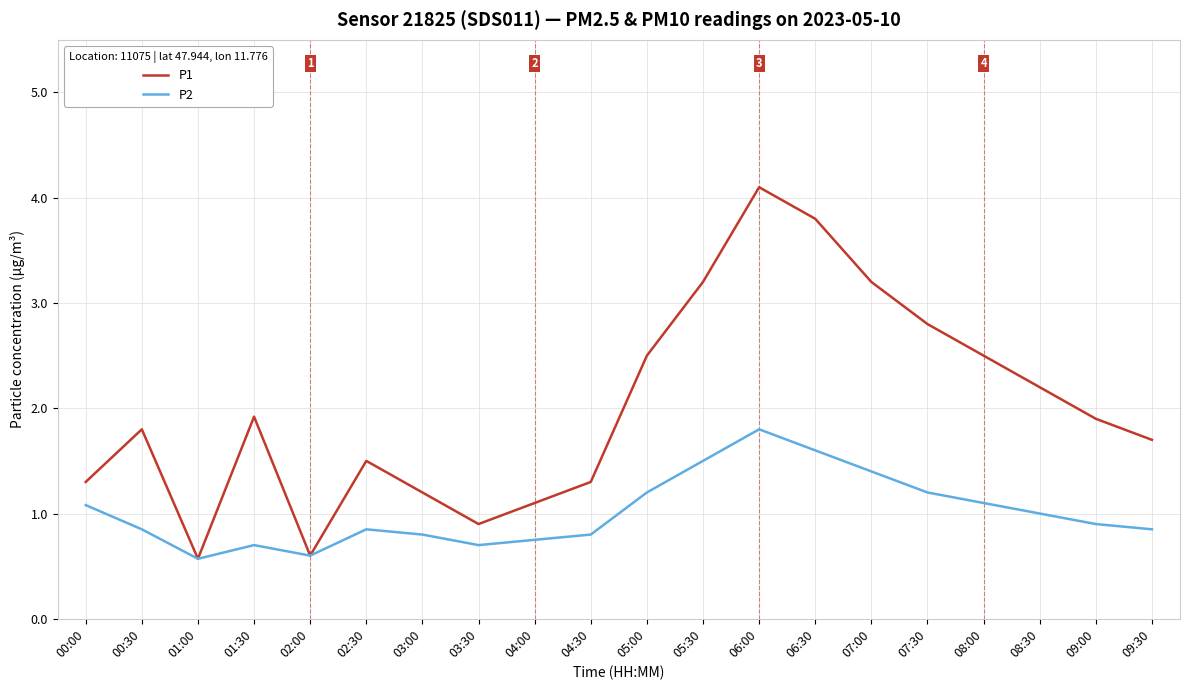

What position from the right is 02:00?

16